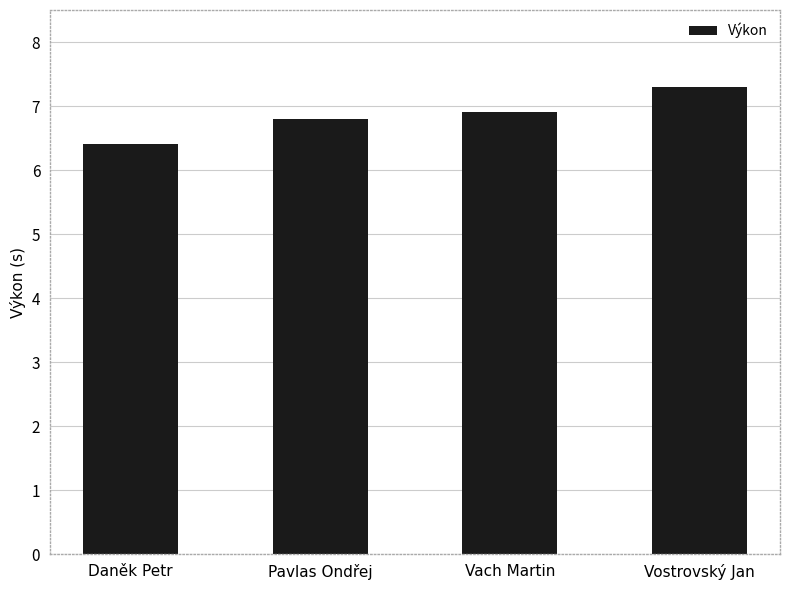

Approximately how many times larger is the value at Vach Martin compared to Vostrovský Jan?

0.9